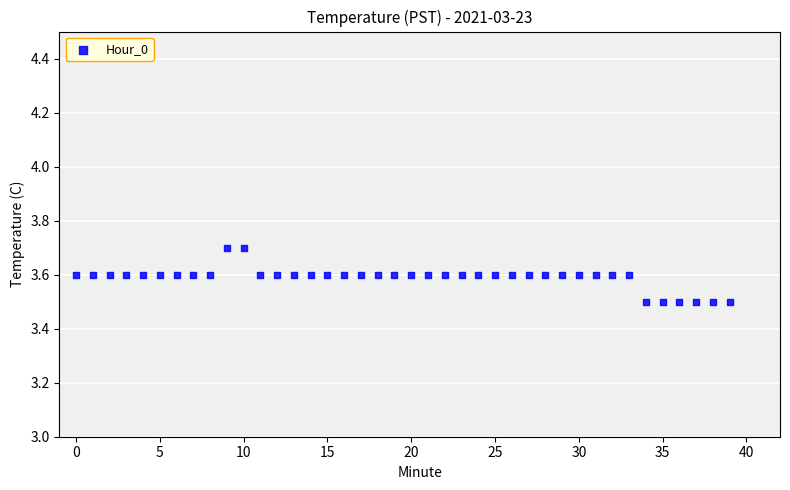

How many points are shown in the scatter plot?

40